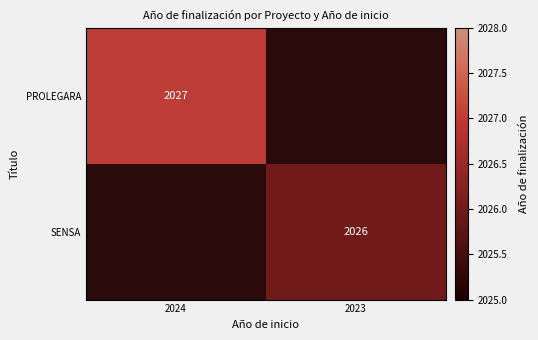

Is it true that PROLEGARA equals 1140 at 2024?

False